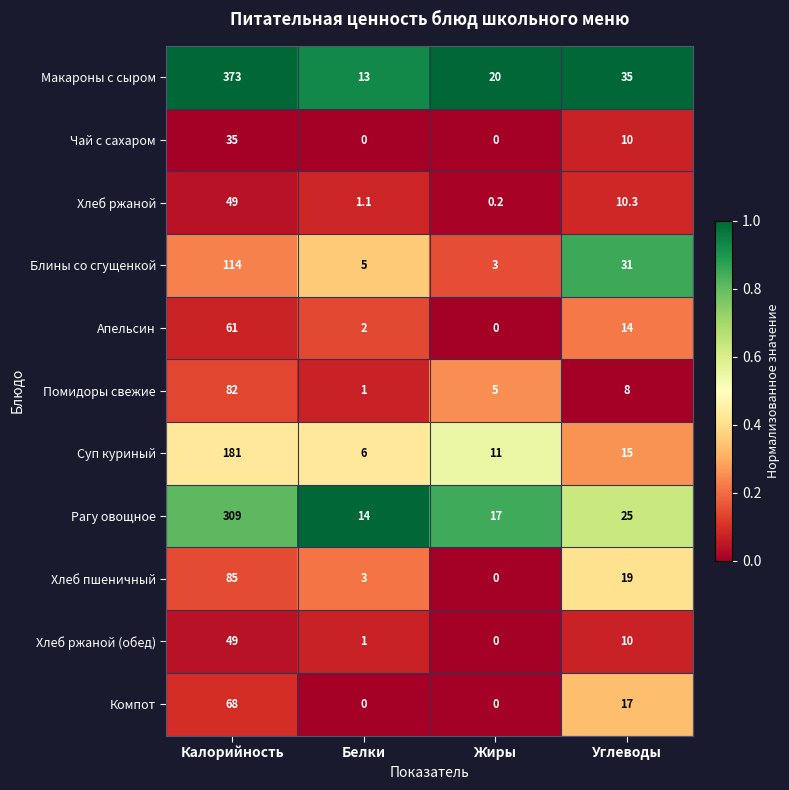

At which category is the sum across all series the highest?

Калорийность